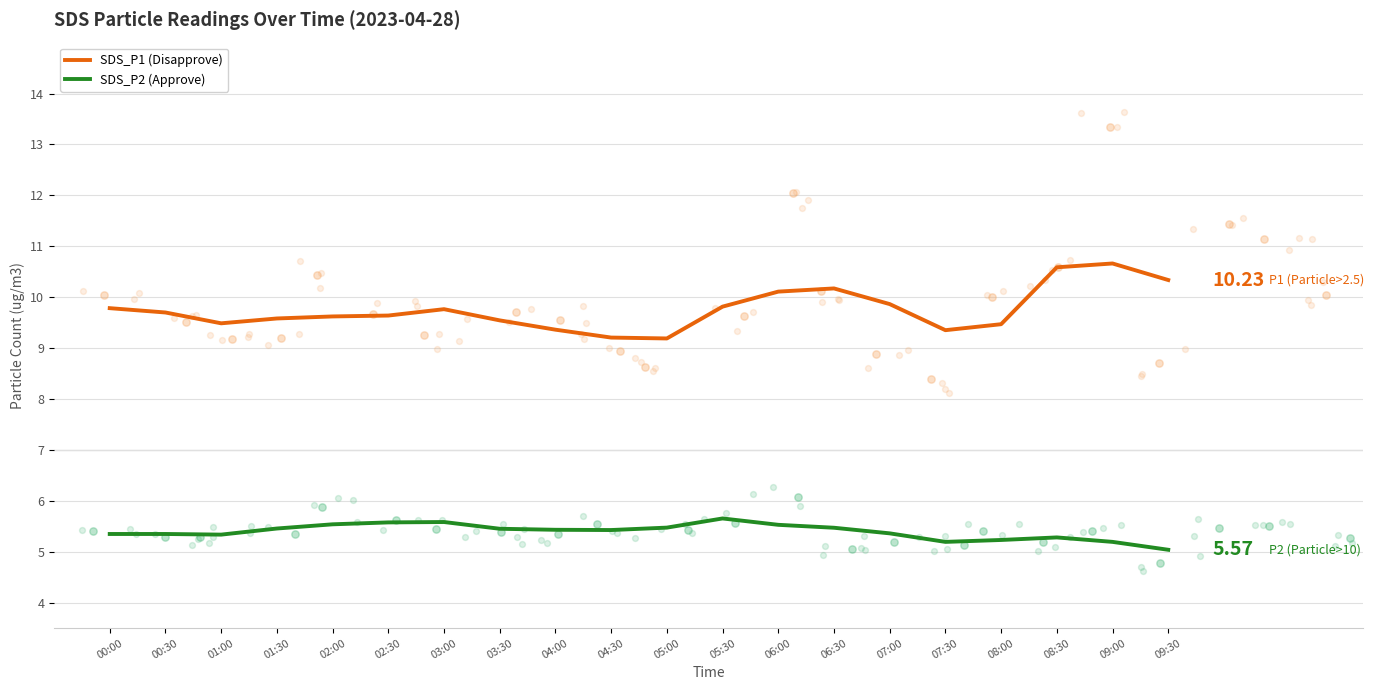

What are all the series names shown in the legend?

SDS_P1 (Disapprove), SDS_P2 (Approve)